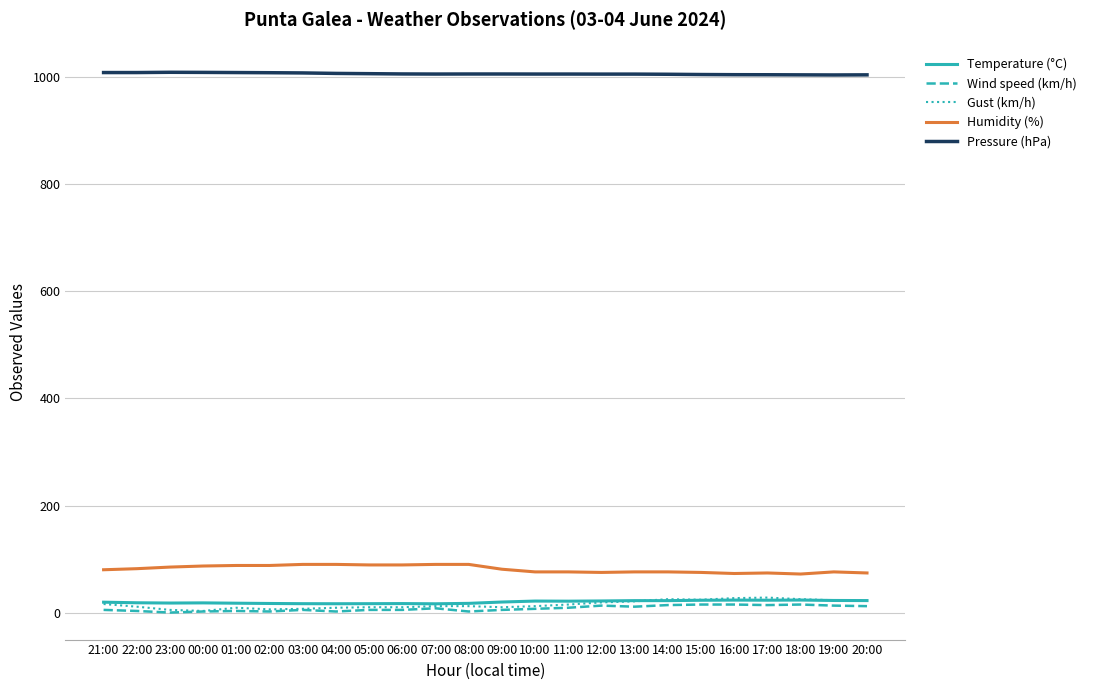

True or false: Temperature (°C) and Humidity (%) cross at least once.

False